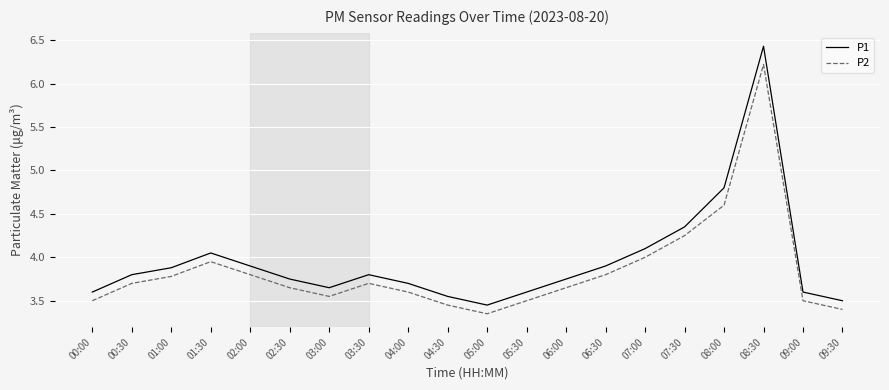

How many categories are shown in the chart?

20